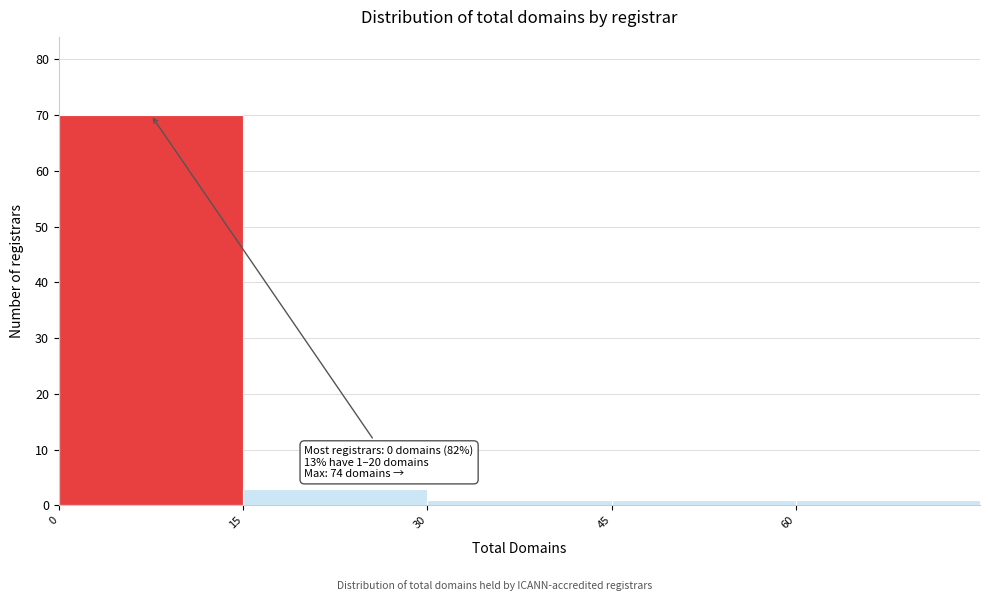

Which range on the x-axis has the tallest bar?

0 to 15